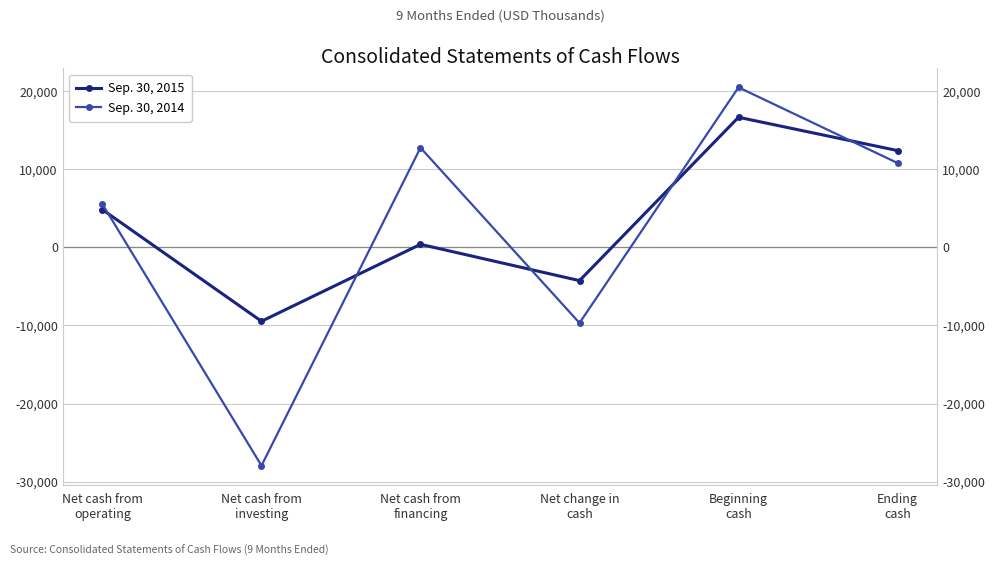

What position from the right is Beginning
cash?

2